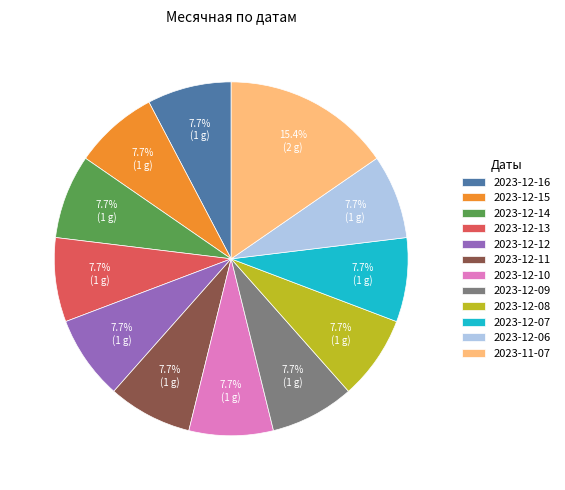

What is the largest slice in the pie chart?

2023-11-07